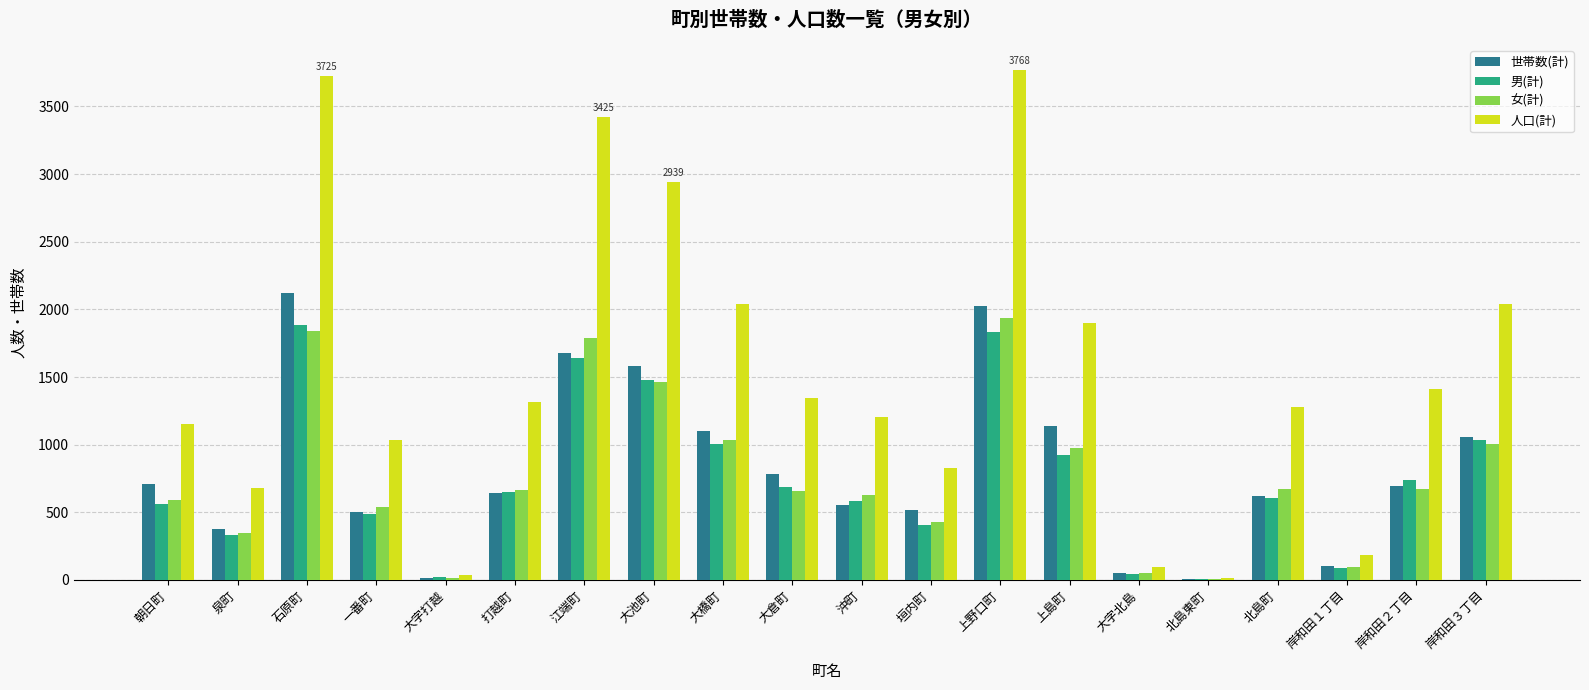

What is the maximum value shown in the chart?

3768